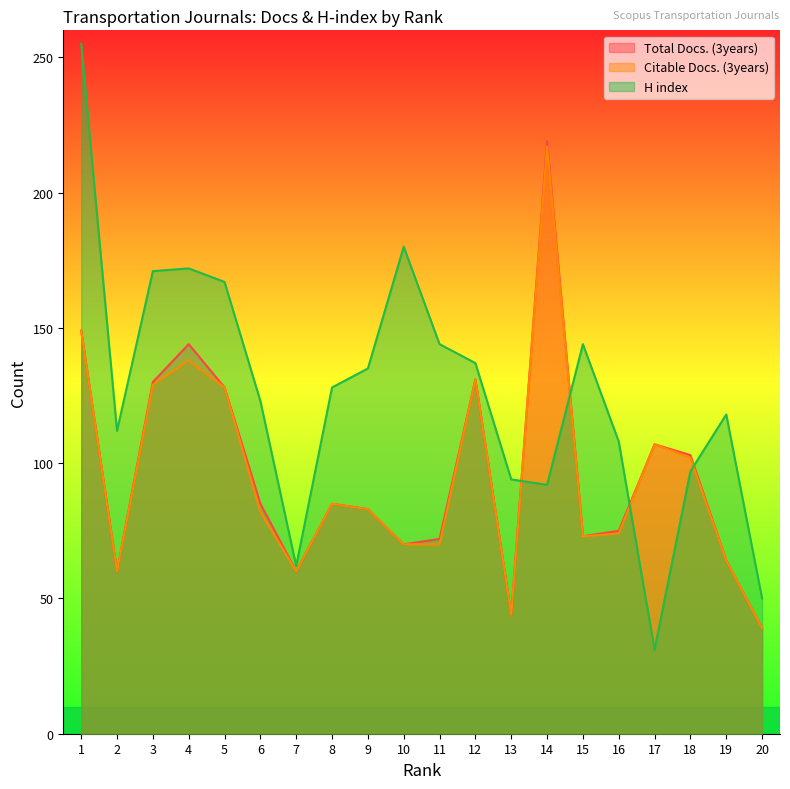

What is the approximate value of Citable Docs. (3years) at 16?

74